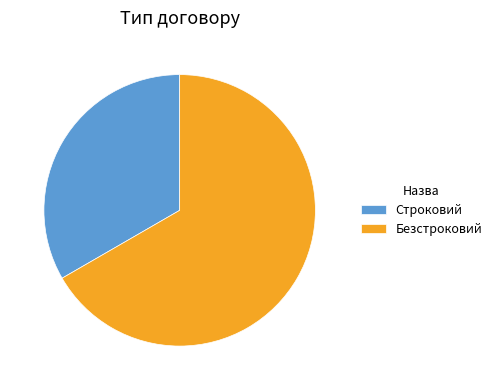

The Строковий slice represents 33% of the pie. True or false?

True